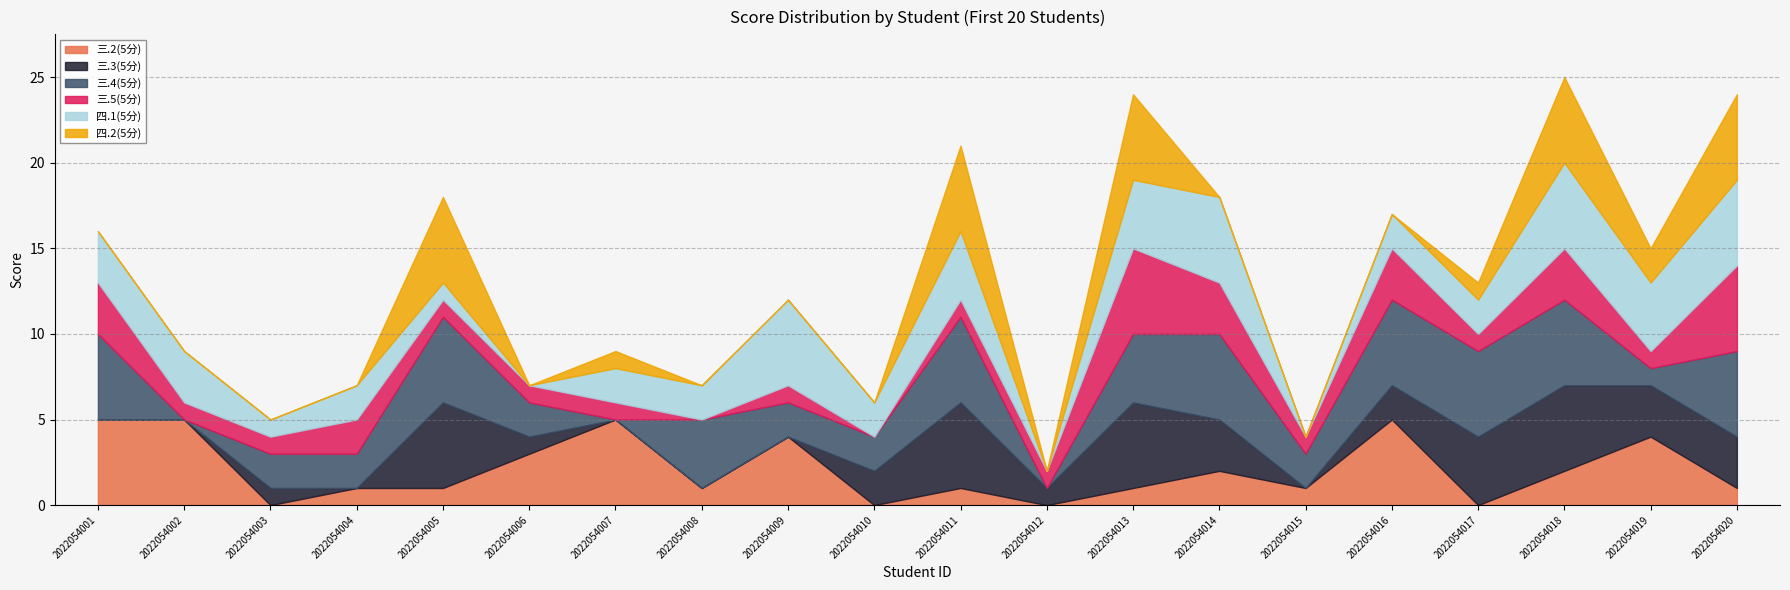

Where is the first local minimum for 四.1(5分)?

2022054003